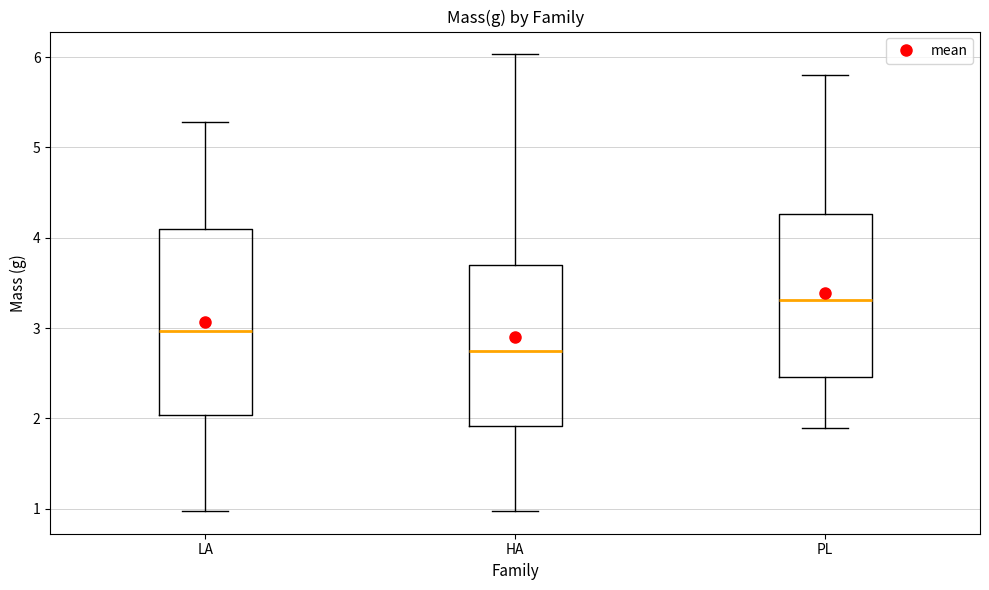

Reading left to right, transcribe this box plot: for each box, give where its median line is, the range the box spans, and where its two whiskers end, as read against the y-axis. The values are not printed on the chart, so give them approximately, as read against the axis.

LA: median 3.0, box 2.0 to 4.1, whiskers 1.0 to 5.3
HA: median 2.7, box 1.9 to 3.7, whiskers 1.0 to 6.0
PL: median 3.3, box 2.5 to 4.3, whiskers 1.9 to 5.8